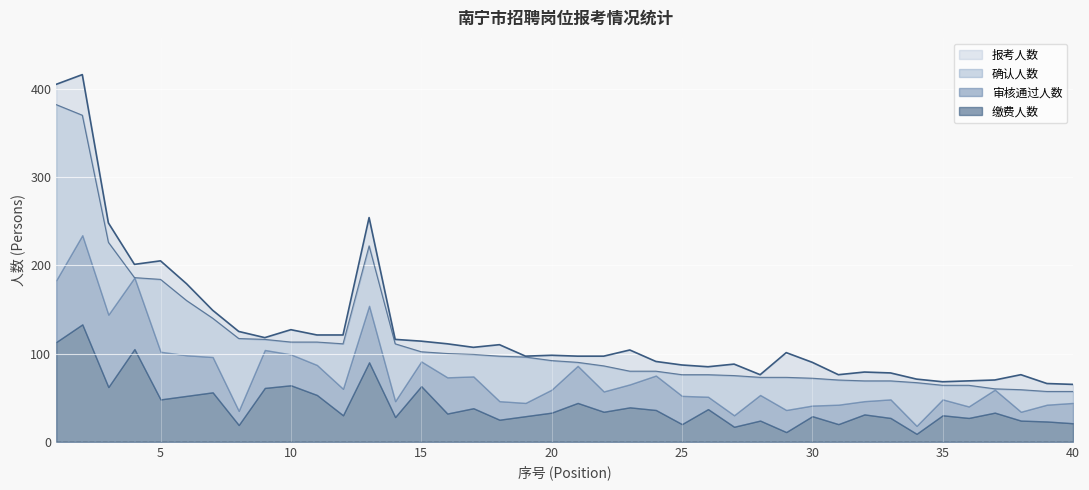

Which series has the largest total across all categories?

报考人数